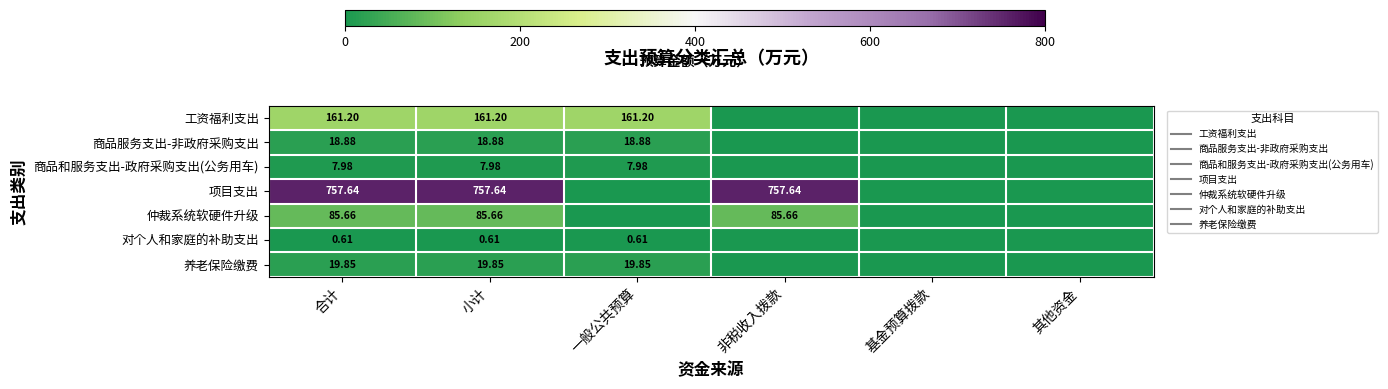

Which category has the lowest value in the 仲裁系统软硬件升级 series?

一般公共预算